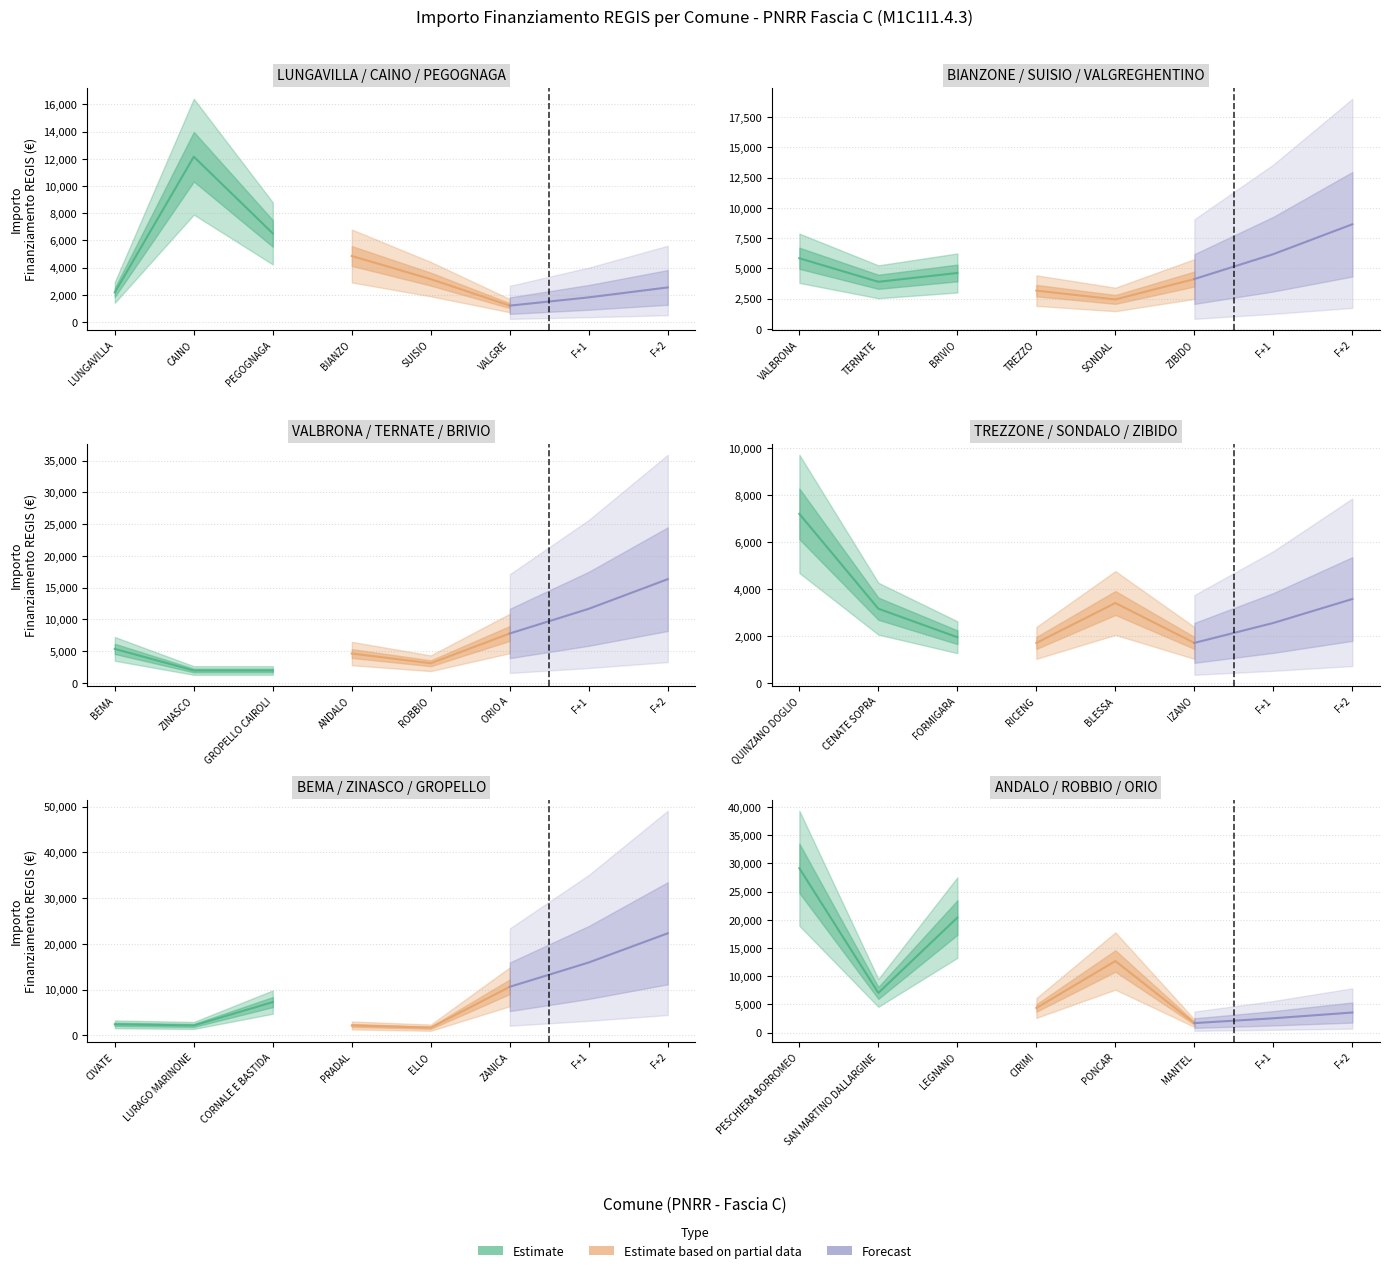

Which series has the largest total across all categories?

Estimate